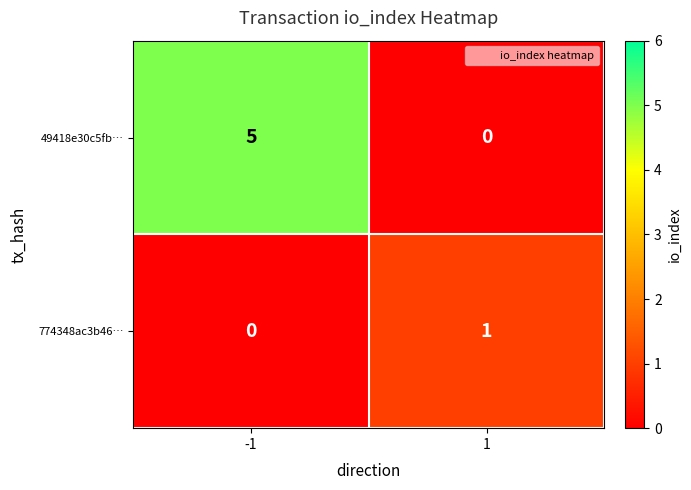

List the series in order of their peak value, lowest first.

774348ac3b46…, 49418e30c5fb…